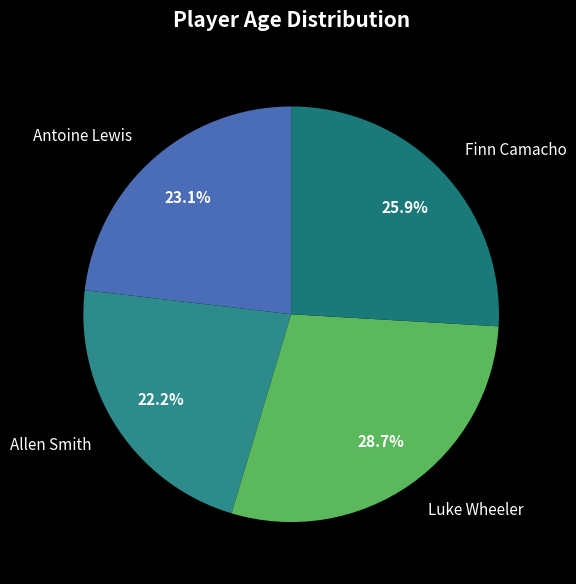

Is it true that Finn Camacho is 26% of the pie?

True